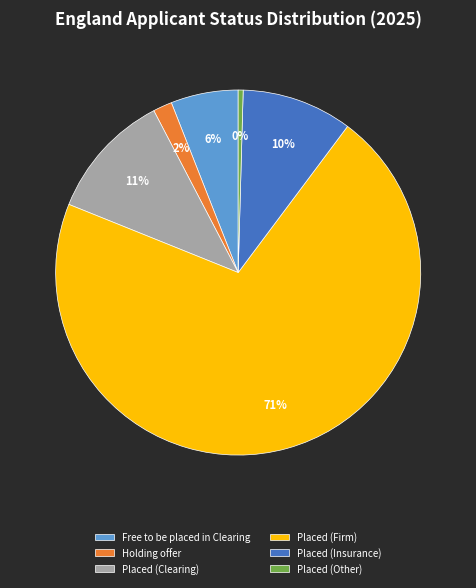

Rank the categories by value from lowest to highest.

Placed (Other), Holding offer, Free to be placed in Clearing, Placed (Insurance), Placed (Clearing), Placed (Firm)